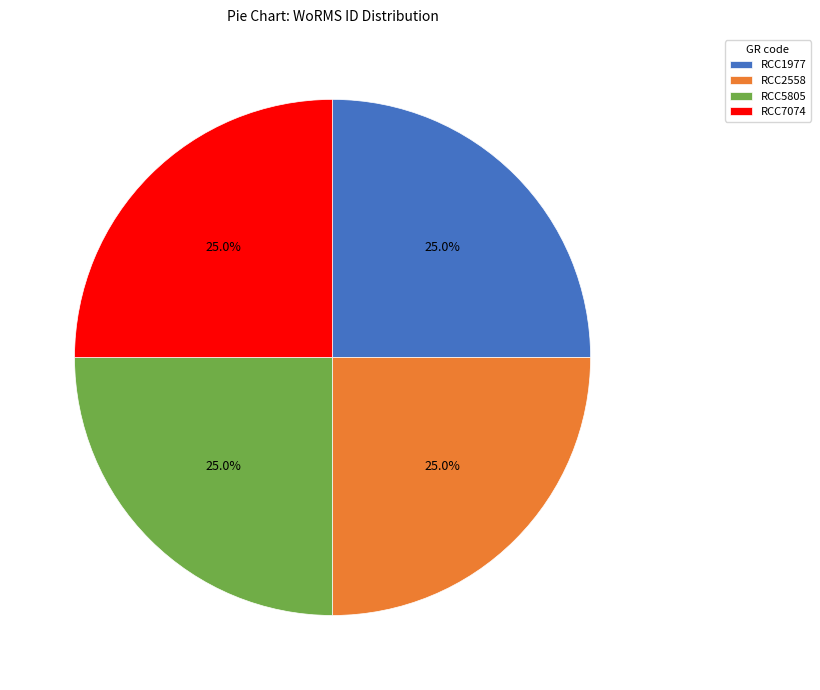

How many slices are in this pie chart?

4